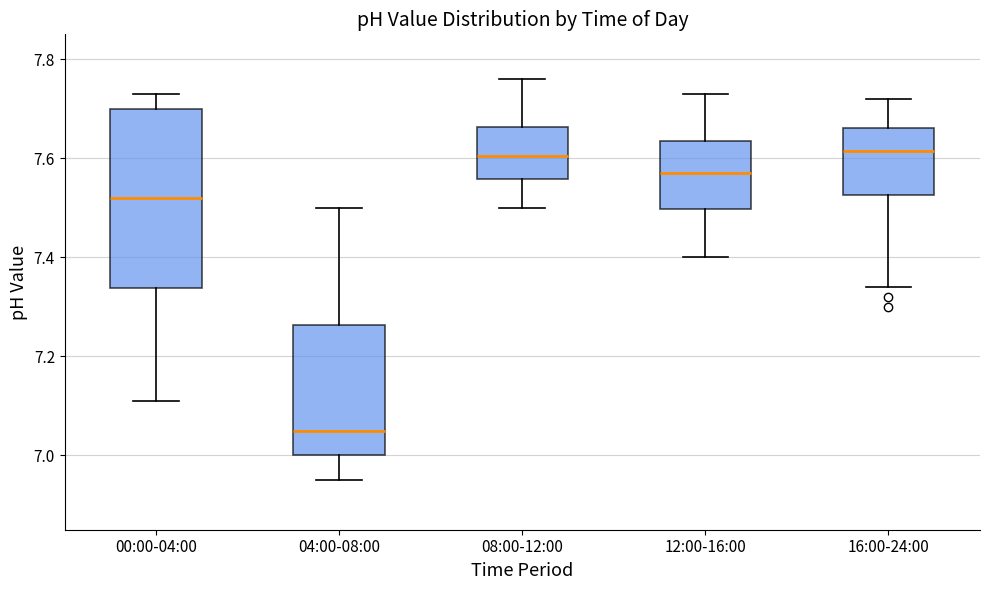

Reading left to right, transcribe this box plot: for each box, give where its median line is, the range the box spans, and where its two whiskers end, as read against the y-axis. The values are not printed on the chart, so give them approximately, as read against the axis.

00:00-04:00: median 7.52, box 7.34 to 7.70, whiskers 7.12 to 7.74
04:00-08:00: median 7.06, box 7.00 to 7.26, whiskers 6.96 to 7.50
08:00-12:00: median 7.60, box 7.56 to 7.66, whiskers 7.50 to 7.76
12:00-16:00: median 7.58, box 7.50 to 7.64, whiskers 7.40 to 7.74
16:00-24:00: median 7.62, box 7.52 to 7.66, whiskers 7.34 to 7.72